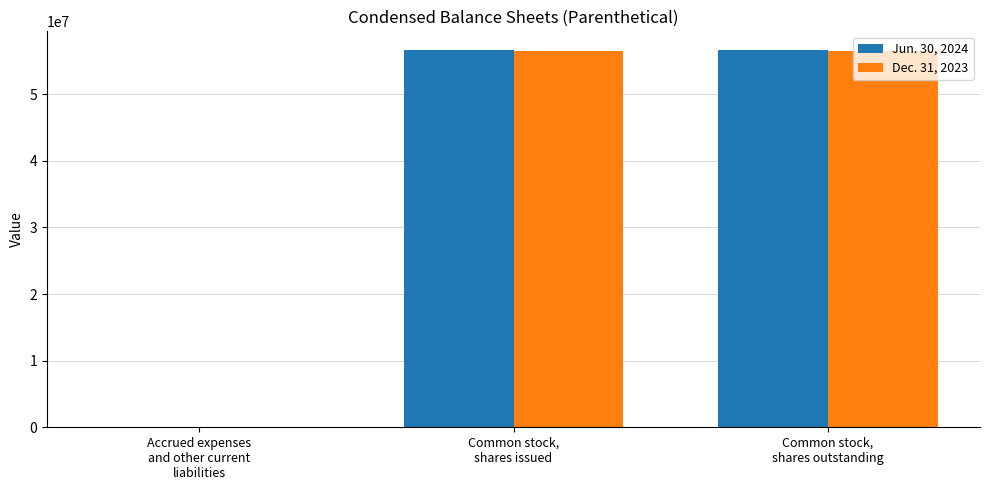

Reading left to right, list all the values displayed in this chart.

Jun. 30, 2024: Accrued expenses
and other current
liabilities=757	Common stock,
shares issued=56620014	Common stock,
shares outstanding=56620014
Dec. 31, 2023: Accrued expenses
and other current
liabilities=716	Common stock,
shares issued=56473598	Common stock,
shares outstanding=56473598